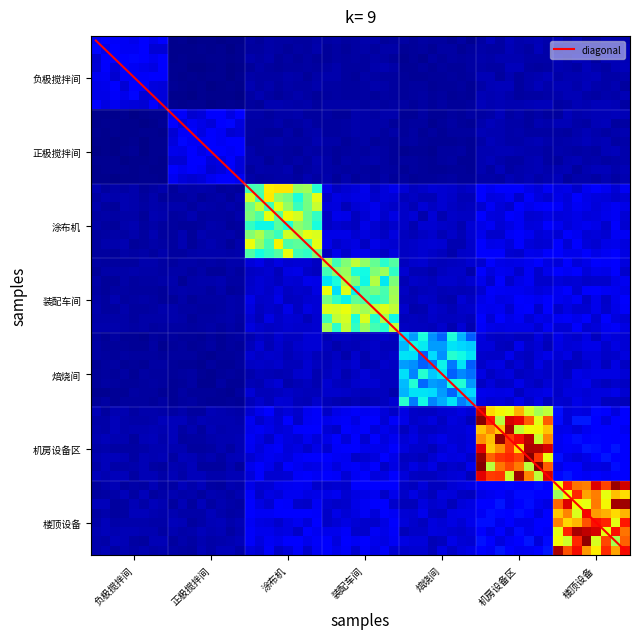

How many data points does each series have?

7